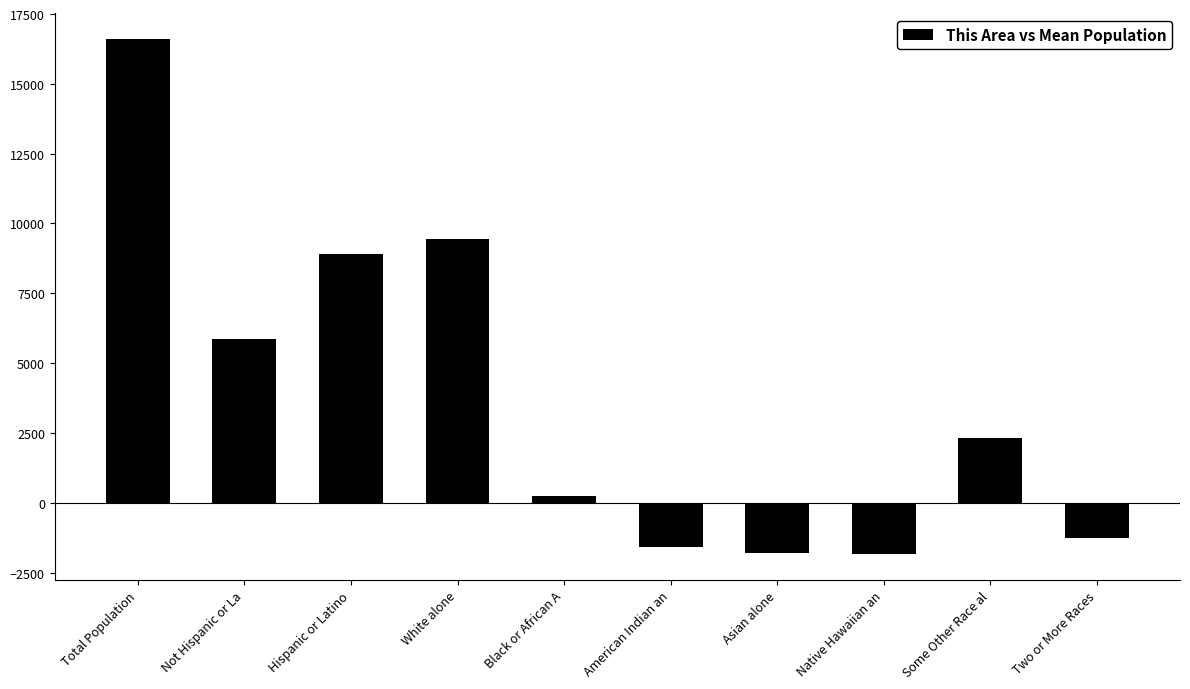

What is the change in value from Not Hispanic or La to Some Other Race al?

-3524